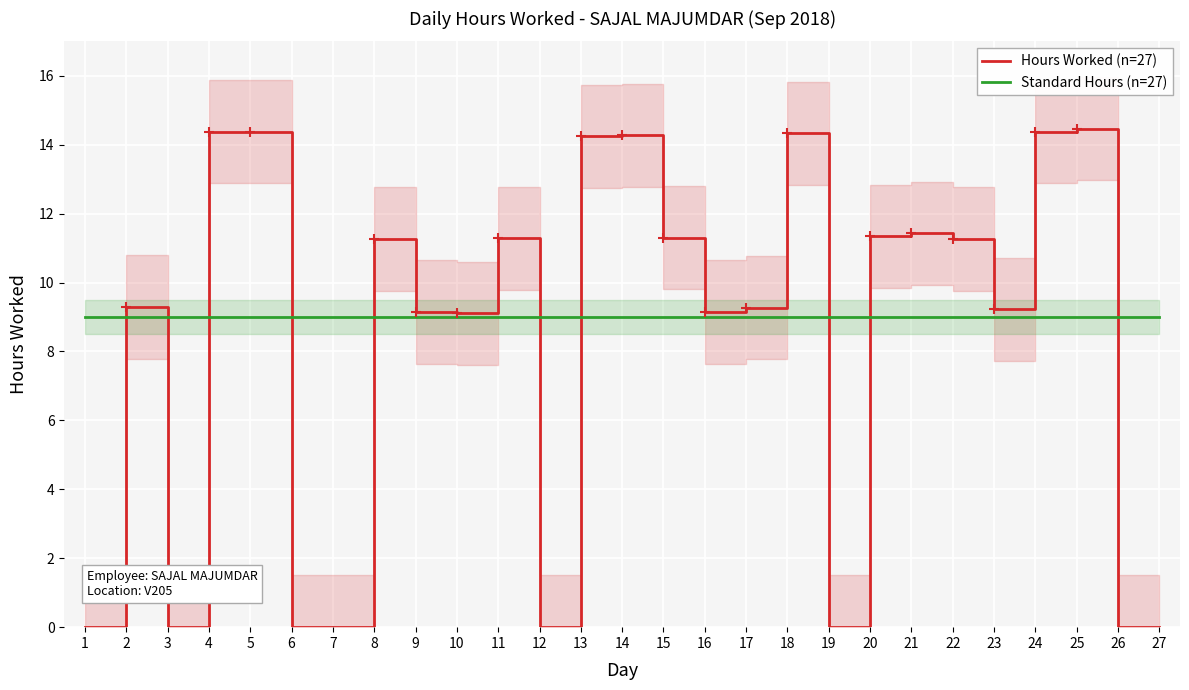

How many times do Standard Hours (n=27) and Hours Worked (n=27) cross each other?

10